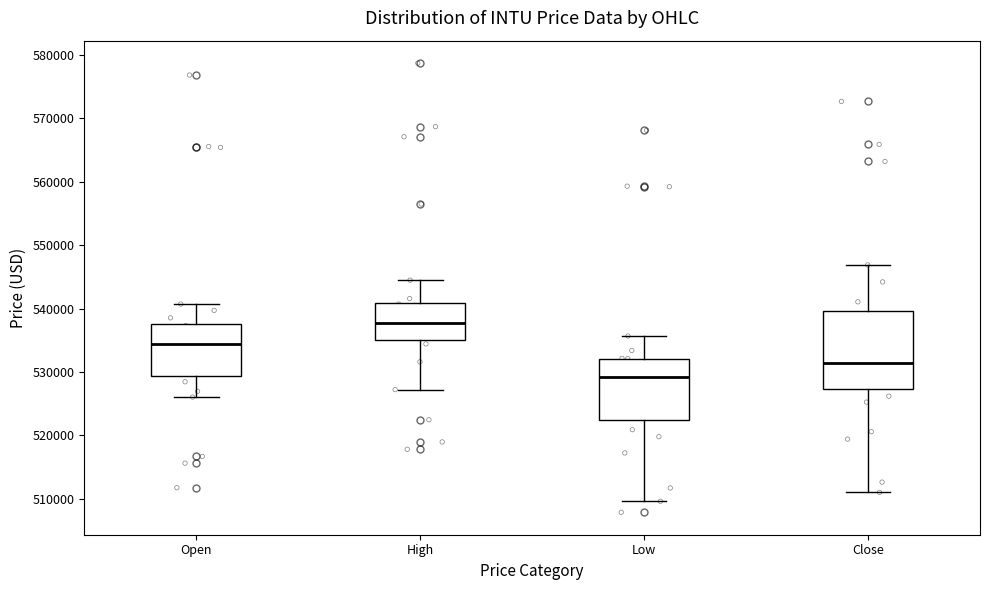

Reading left to right, read every box against the y-axis: the position of its median line, the range the box covers, and the ends of its whiskers. The values are not printed on the chart, so give them approximately, as read against the axis.

Open: median 534000, box 529000 to 538000, whiskers 526000 to 541000
High: median 538000, box 535000 to 541000, whiskers 527000 to 544000
Low: median 529000, box 522000 to 532000, whiskers 510000 to 536000
Close: median 531000, box 527000 to 540000, whiskers 511000 to 547000